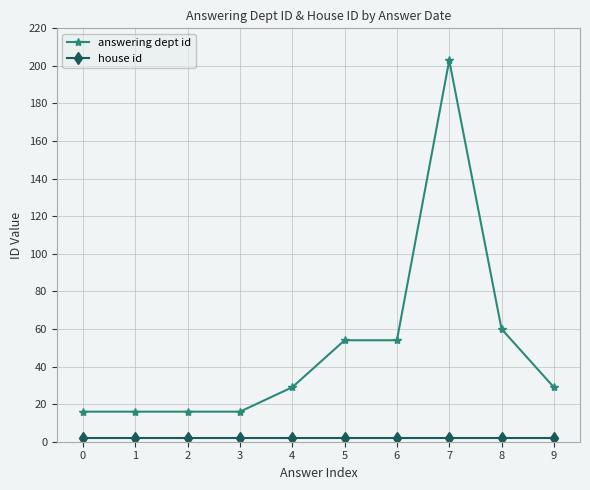

What is the difference between the answering dept id values at 3 and 4?

13